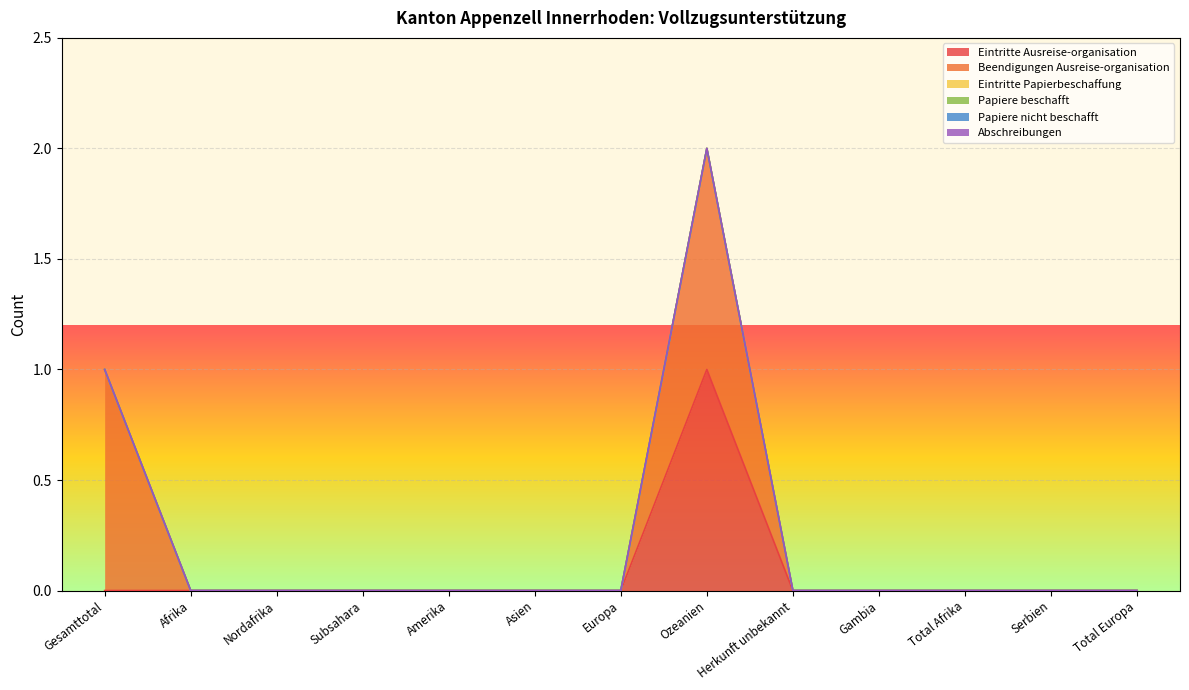

Reading left to right, list all the values displayed in this chart.

Eintritte Ausreise-organisation: Gesamttotal=0	Afrika=0	Nordafrika=0	Subsahara=0	Amerika=0	Asien=0	Europa=0	Ozeanien=1	Herkunft unbekannt=0	Gambia=0	Total Afrika=0	Serbien=0	Total Europa=0
Beendigungen Ausreise-organisation: Gesamttotal=1	Afrika=0	Nordafrika=0	Subsahara=0	Amerika=0	Asien=0	Europa=0	Ozeanien=1	Herkunft unbekannt=0	Gambia=0	Total Afrika=0	Serbien=0	Total Europa=0
Eintritte Papierbeschaffung: Gesamttotal=0	Afrika=0	Nordafrika=0	Subsahara=0	Amerika=0	Asien=0	Europa=0	Ozeanien=0	Herkunft unbekannt=0	Gambia=0	Total Afrika=0	Serbien=0	Total Europa=0
Papiere beschafft: Gesamttotal=0	Afrika=0	Nordafrika=0	Subsahara=0	Amerika=0	Asien=0	Europa=0	Ozeanien=0	Herkunft unbekannt=0	Gambia=0	Total Afrika=0	Serbien=0	Total Europa=0
Papiere nicht beschafft: Gesamttotal=0	Afrika=0	Nordafrika=0	Subsahara=0	Amerika=0	Asien=0	Europa=0	Ozeanien=0	Herkunft unbekannt=0	Gambia=0	Total Afrika=0	Serbien=0	Total Europa=0
Abschreibungen: Gesamttotal=0	Afrika=0	Nordafrika=0	Subsahara=0	Amerika=0	Asien=0	Europa=0	Ozeanien=0	Herkunft unbekannt=0	Gambia=0	Total Afrika=0	Serbien=0	Total Europa=0